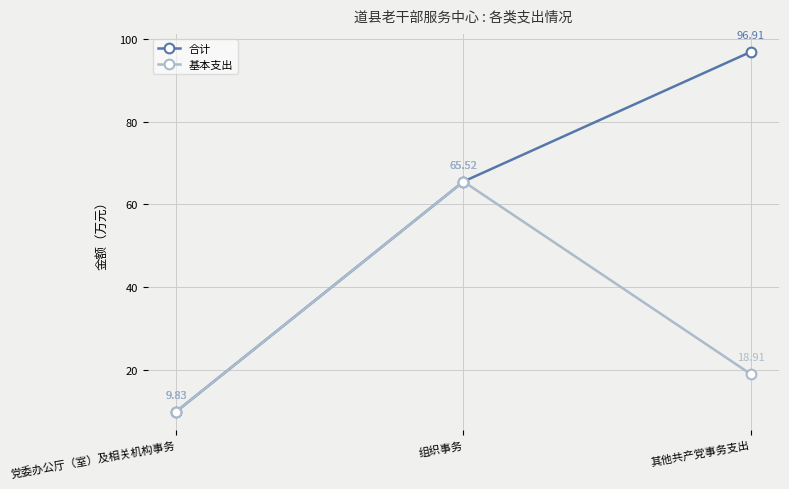

What is the difference between the 基本支出 values at 党委办公厅（室）及相关机构事务 and 其他共产党事务支出?

9.1